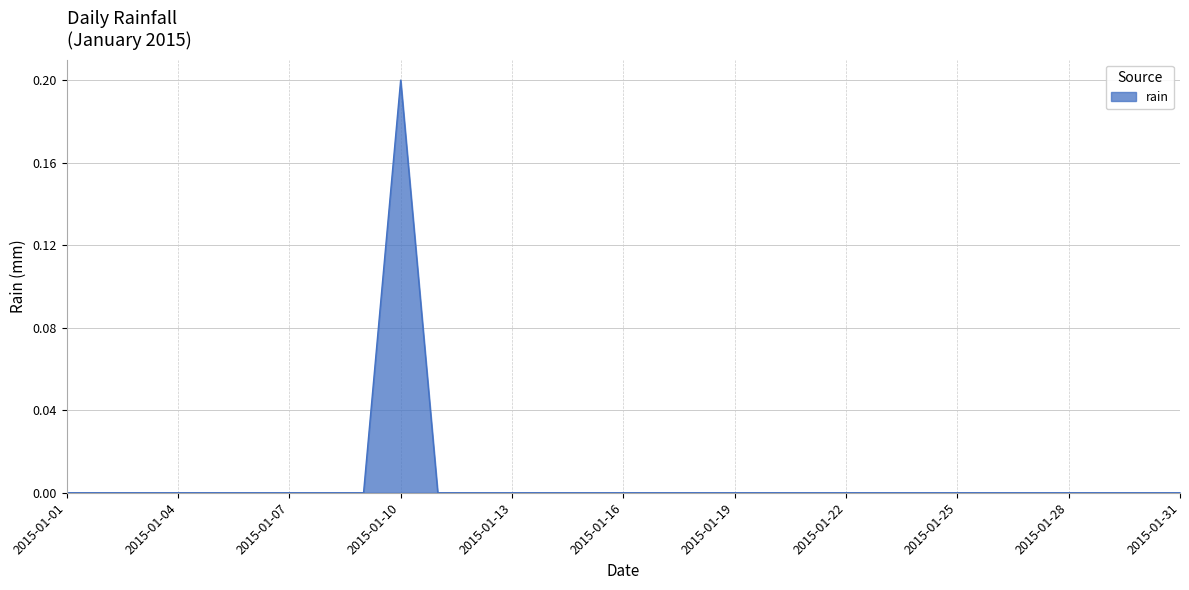

At which category does the data reach its first local peak?

2015-01-10